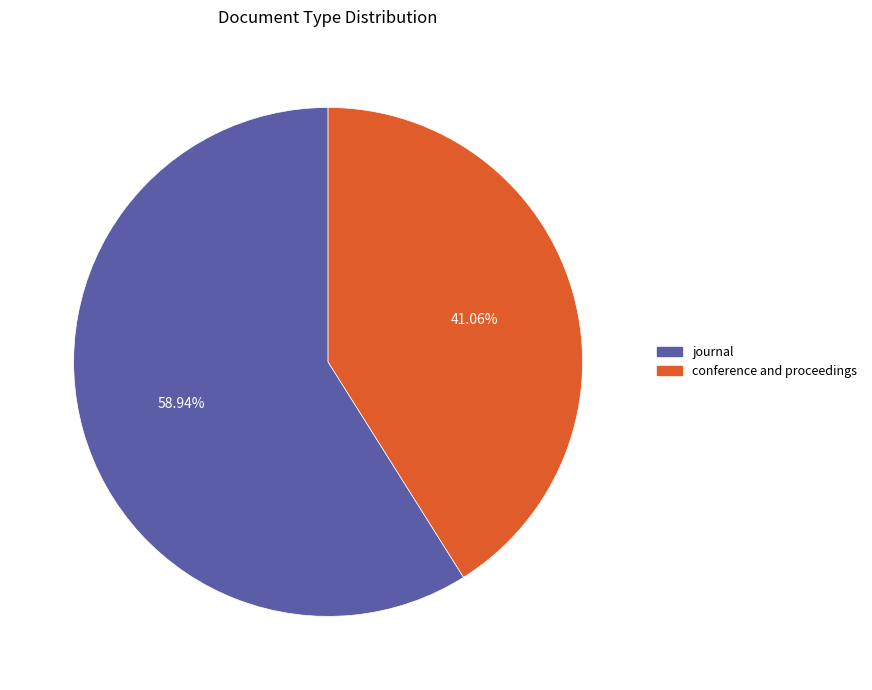

Which slice is the smallest?

conference and proceedings